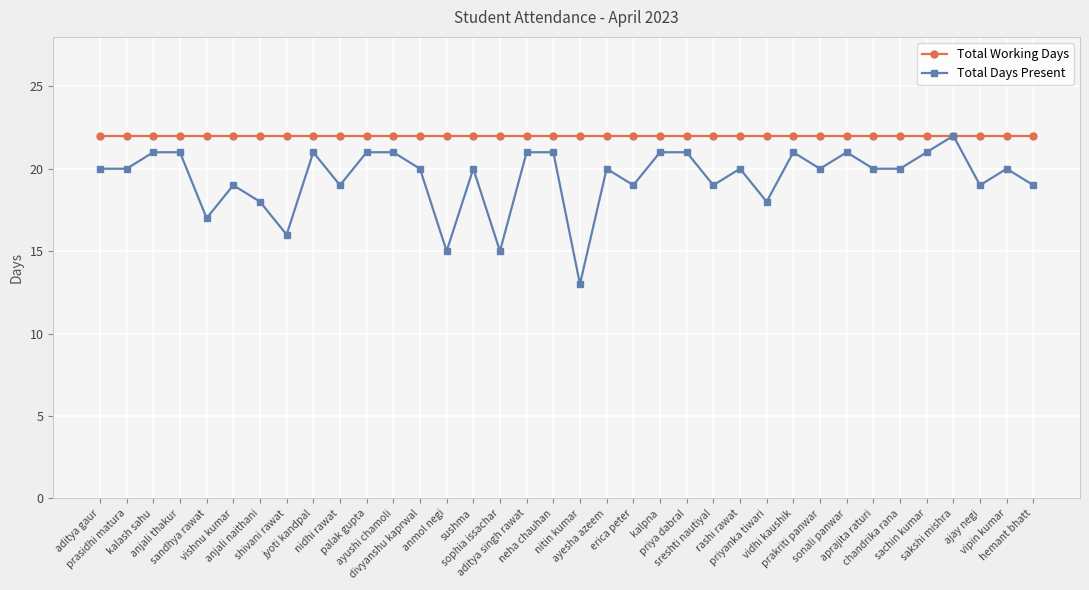

What is the label of the 12th point from the right?

rashi rawat